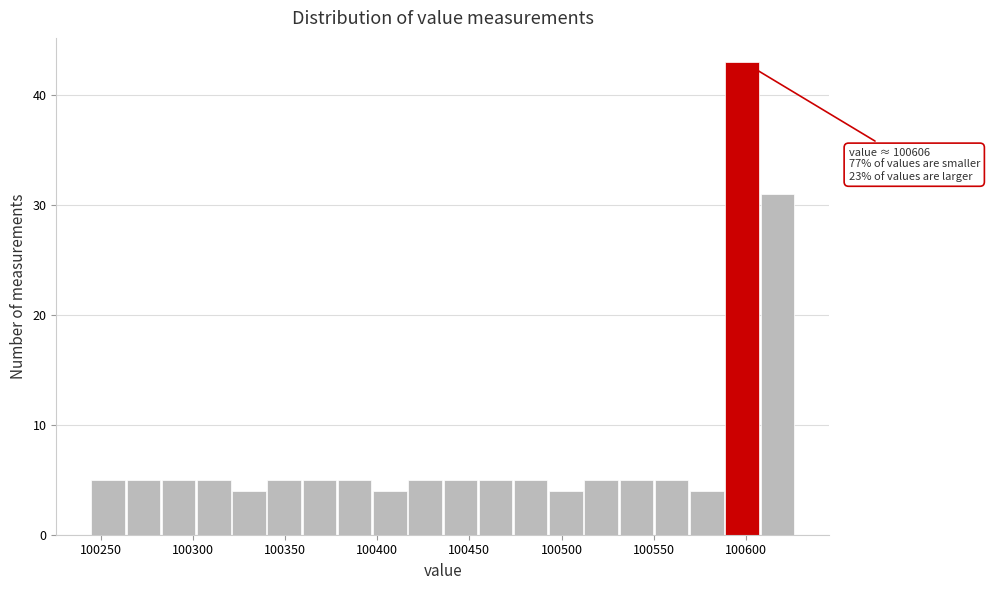

Read against the x-axis, roughly where is the centre of the tallest bar?

100600